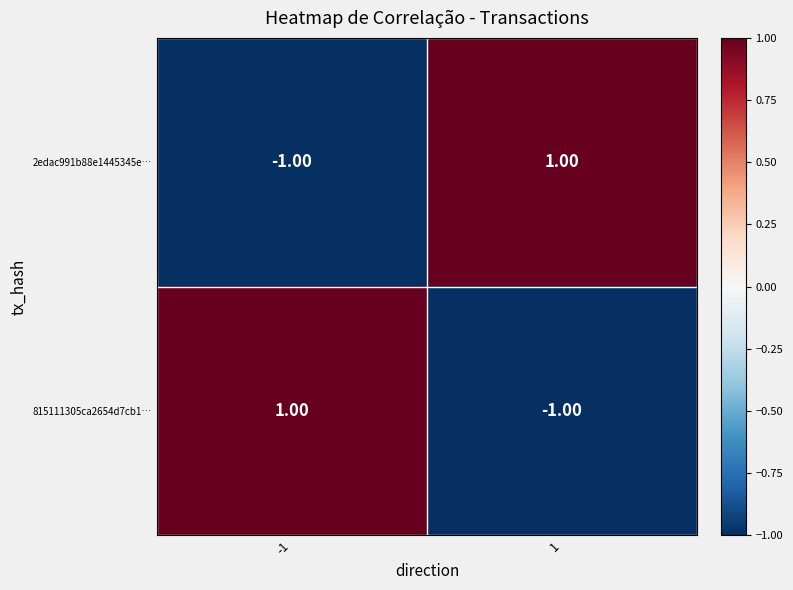

List the labels in order of 2edac991b88e1445345e… value, largest first.

1, -1